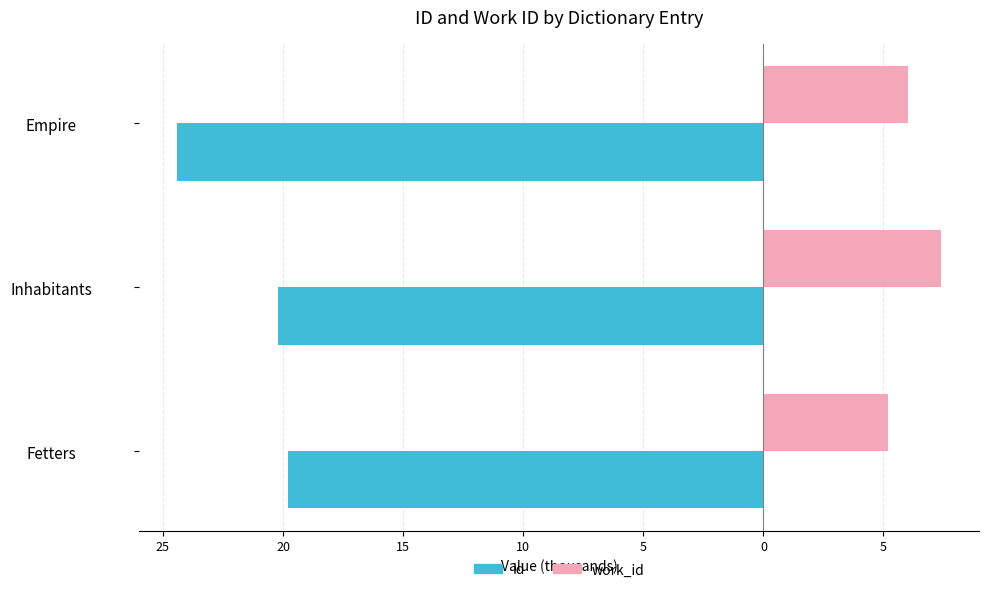

What are all the series names shown in the legend?

id, work_id